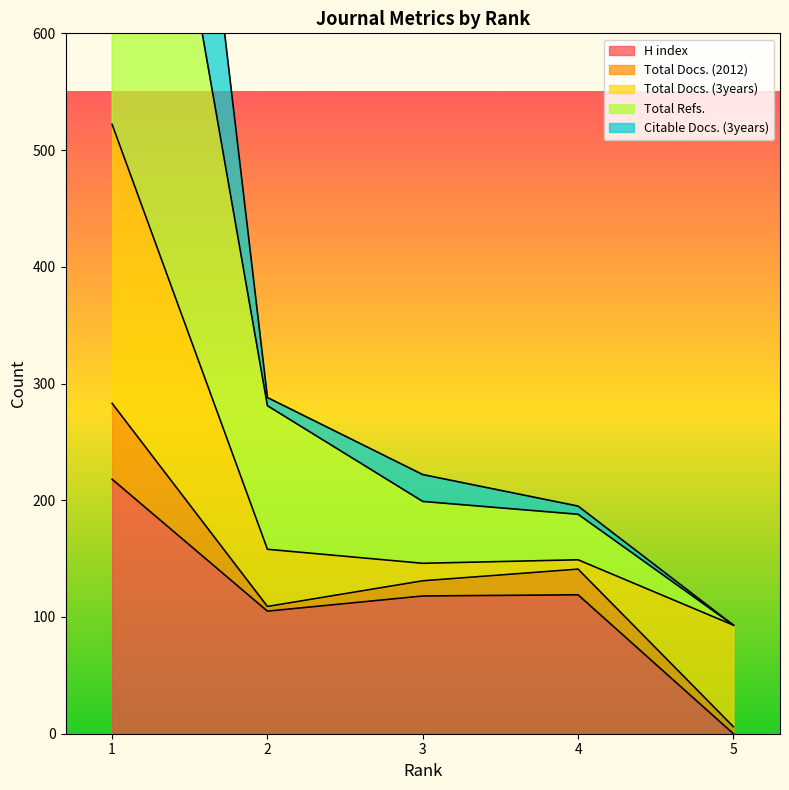

True or false: Total Refs. and Citable Docs. (3years) cross at least once.

False